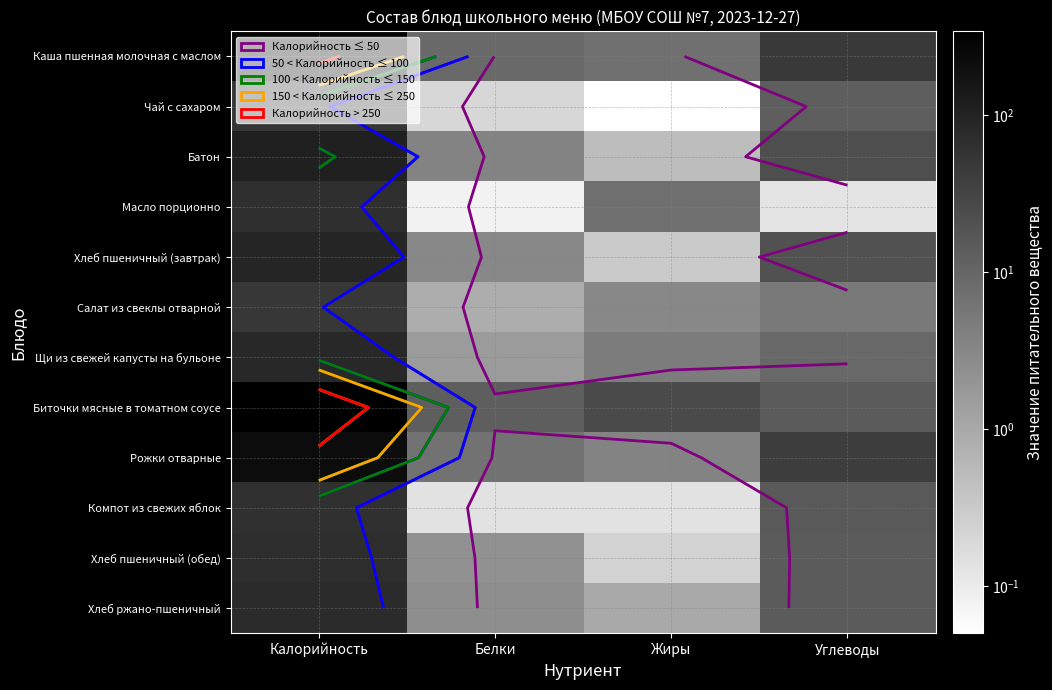

How many data points in Компот из свежих яблок are above 15?

2